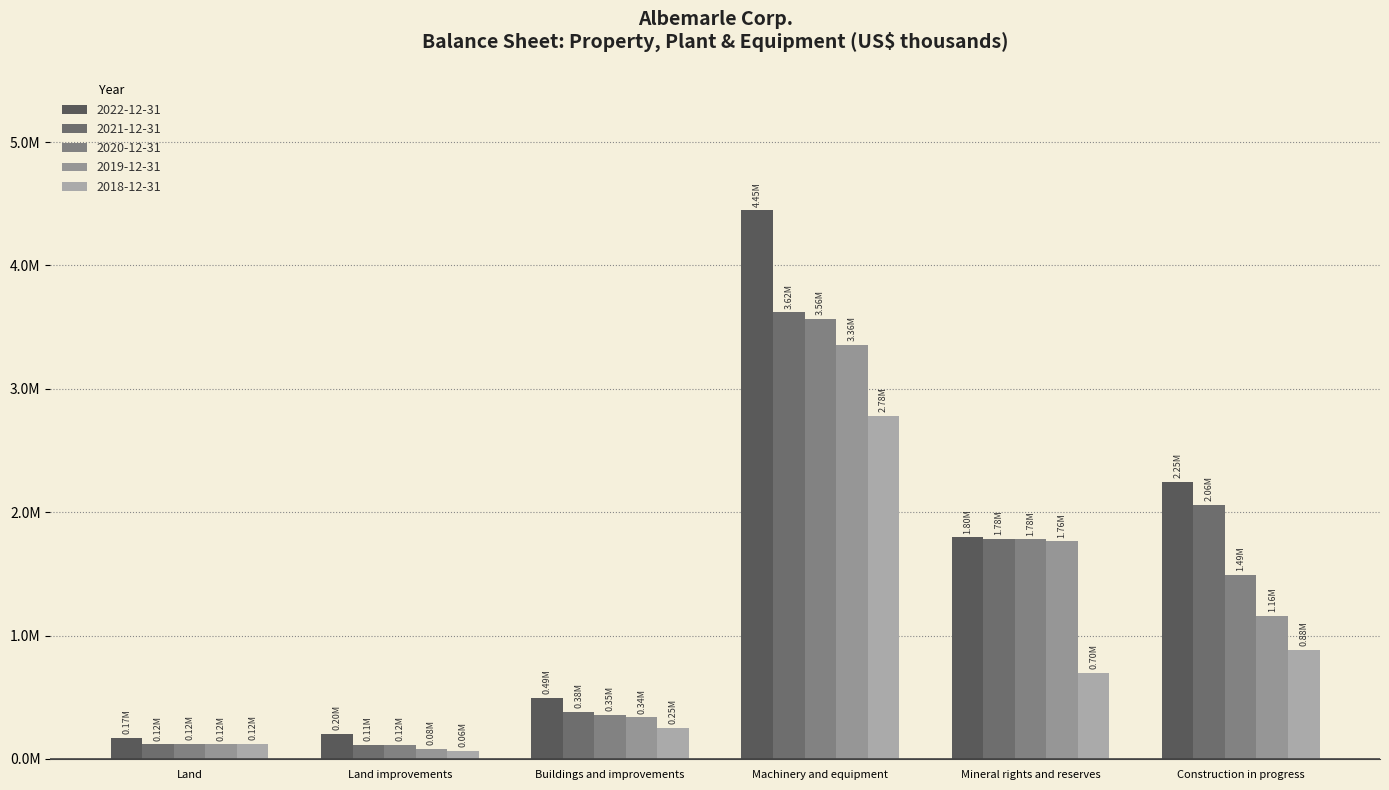

Rank the categories by 2022-12-31 value from highest to lowest.

Machinery and equipment, Construction in progress, Mineral rights and reserves, Buildings and improvements, Land improvements, Land